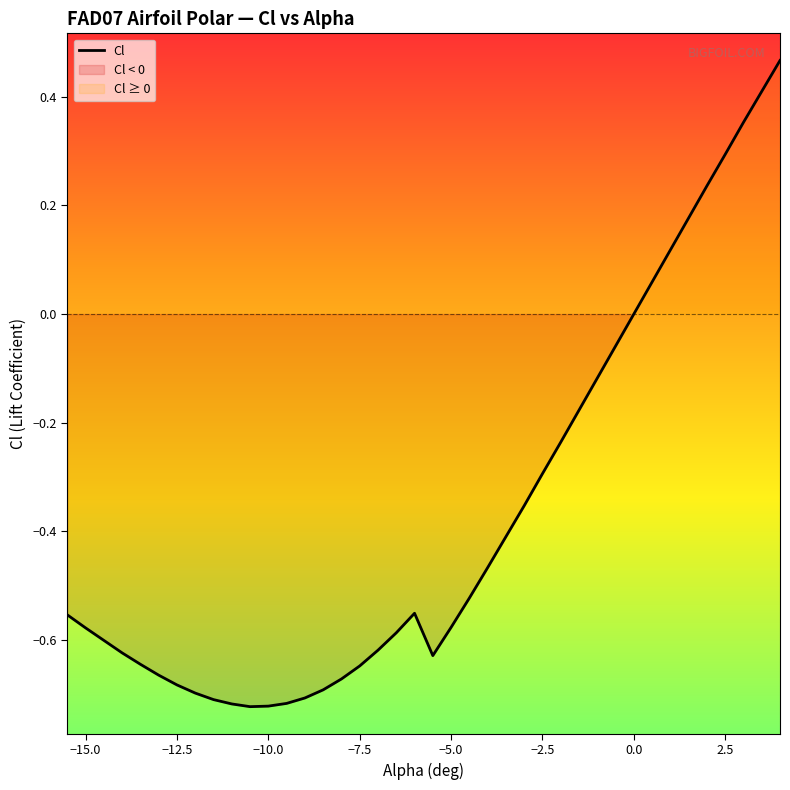

What is the greatest value displayed?

0.5